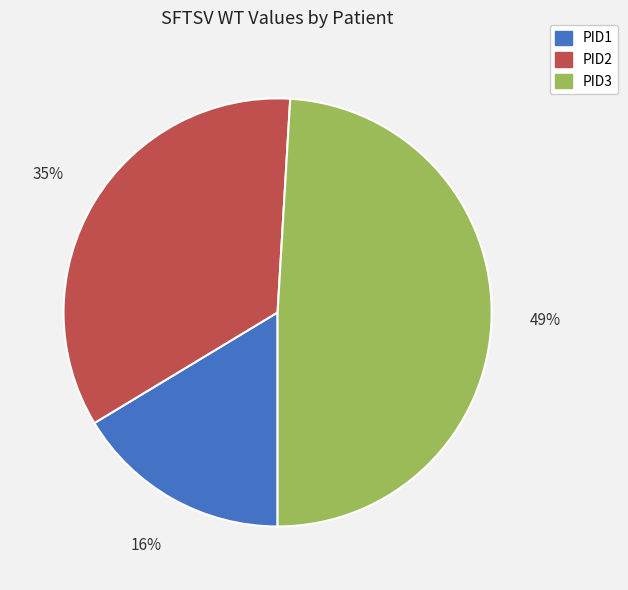

Is there a majority slice in this chart?

No